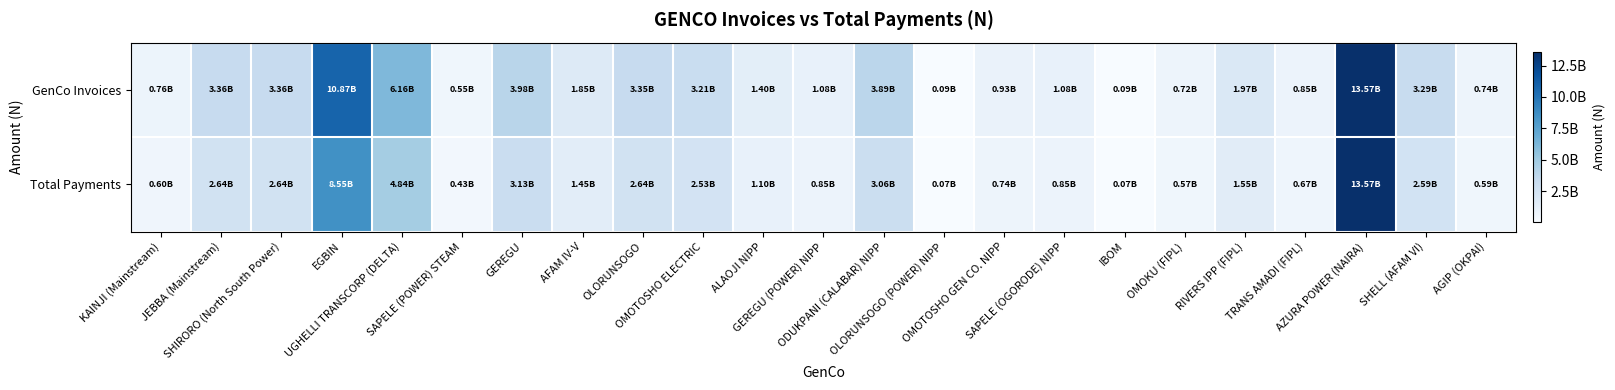

What is the spread (max minus min) of values at IBOM?

18212404.4